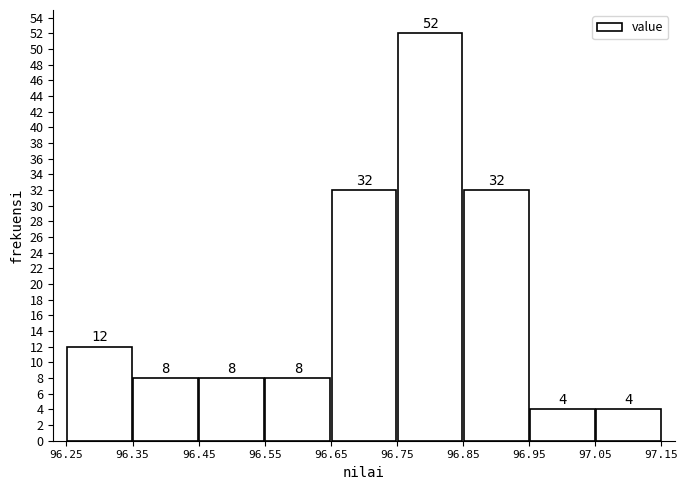

Over which range of the x-axis is the bar tallest?

96.75 to 96.85